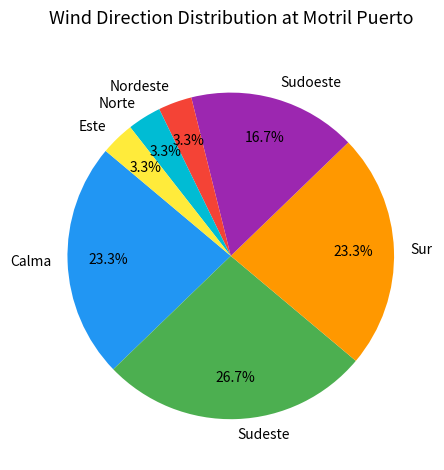

To the nearest percent, what percentage of the pie is Nordeste?

3%